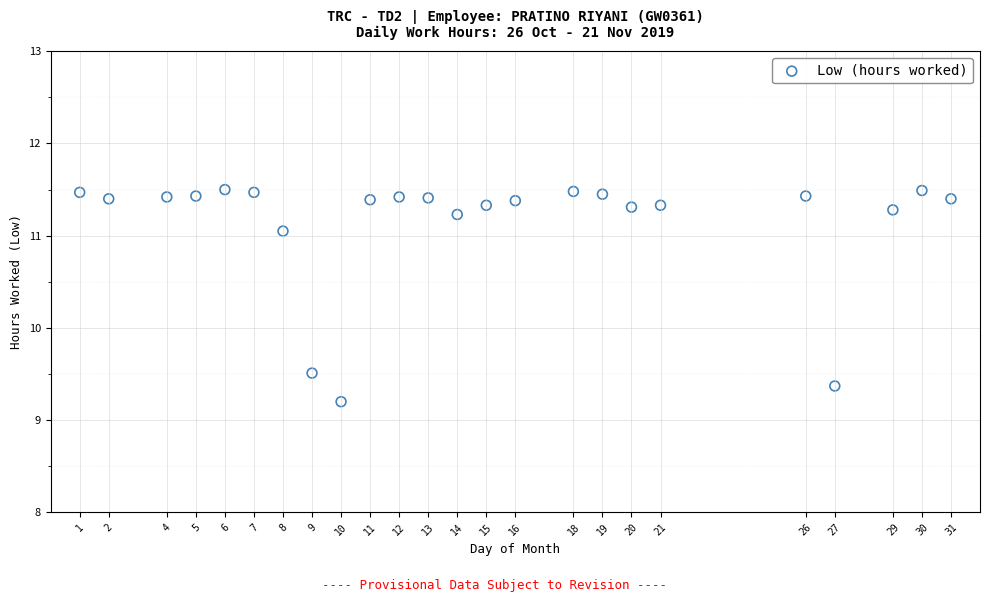

What is the range of Y values (max minus min)?

2.3